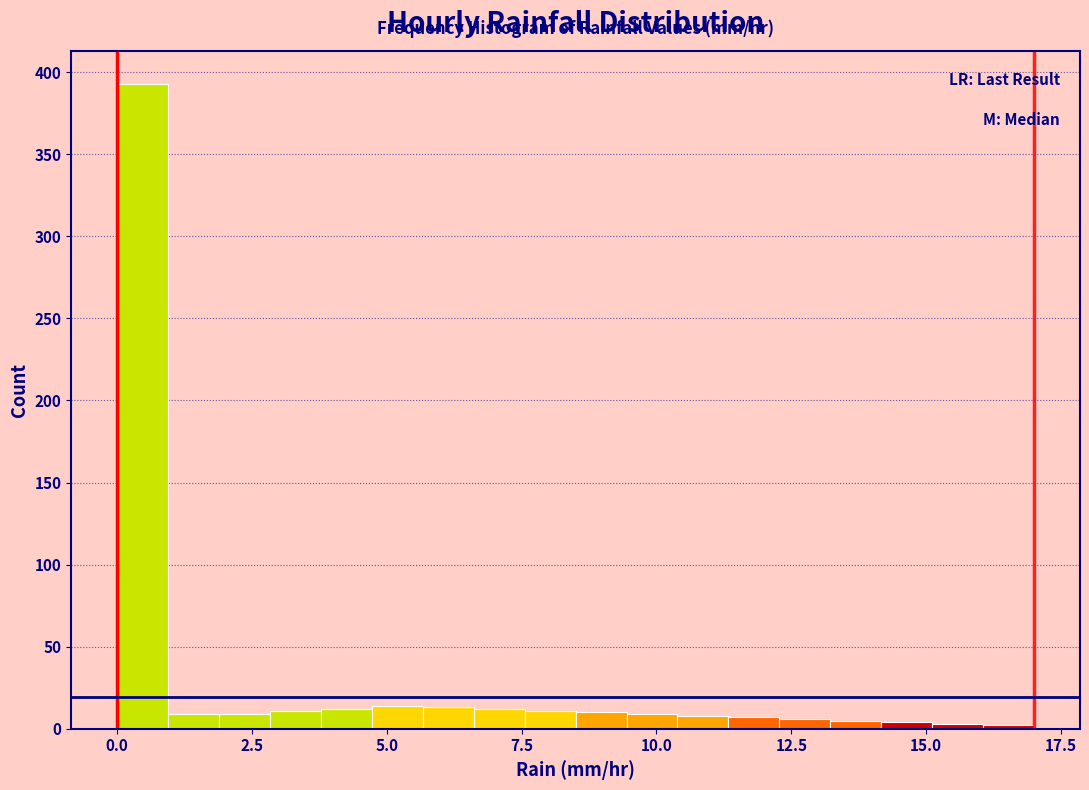

Around what value on the x-axis is the tallest bar? Give the approximate position of its centre, as read against the axis.

0.5